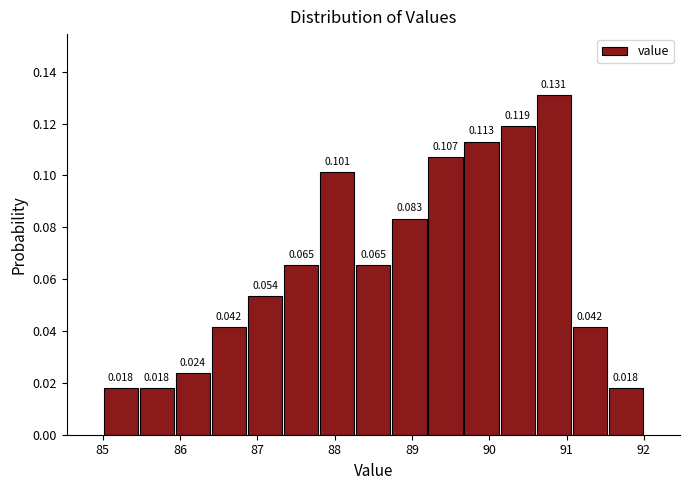

How tall is the bar that spans 87.3 to 87.8 on the x-axis? The bar edges are not printed on the chart, so give them approximately, as read against the axis.

0.065